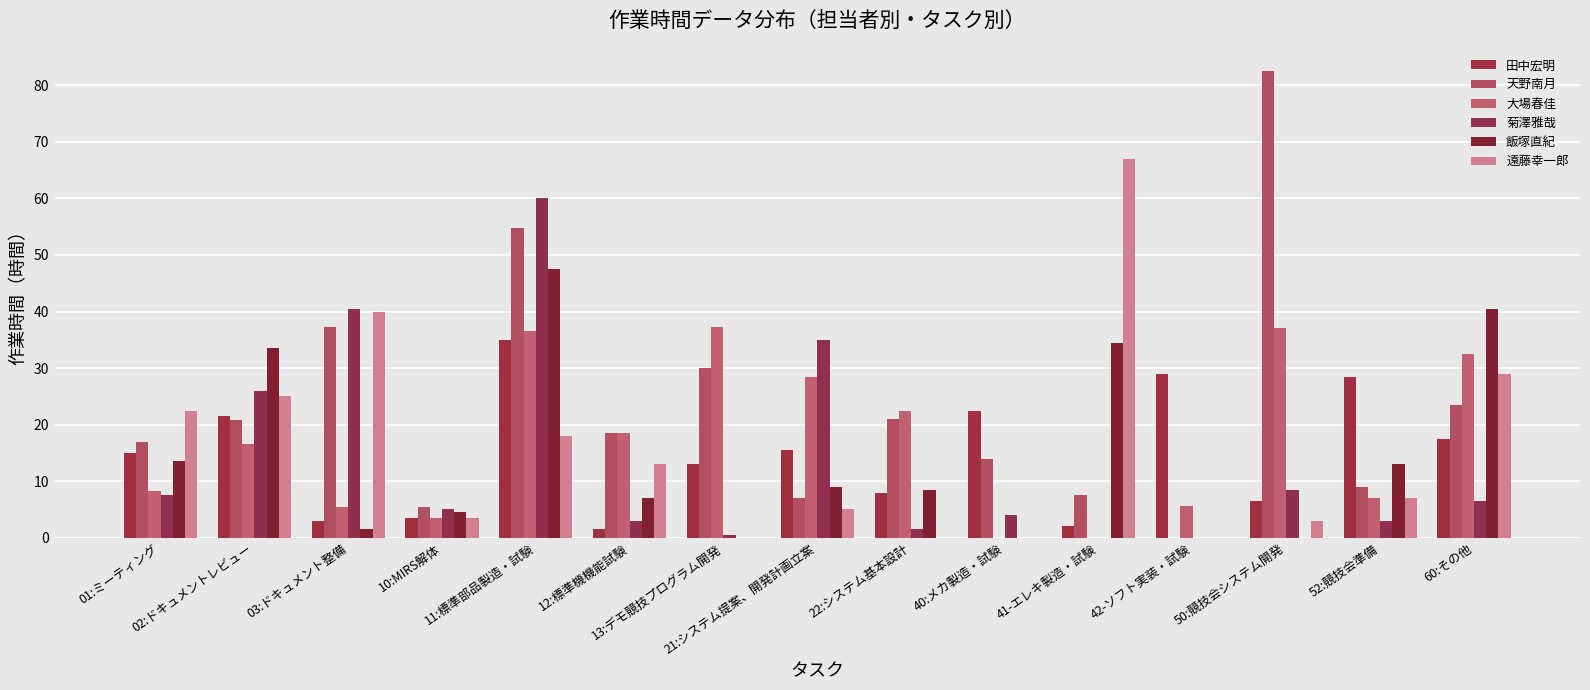

What is the value of the 飯塚直紀 bar at the 15th from the left?

40.5